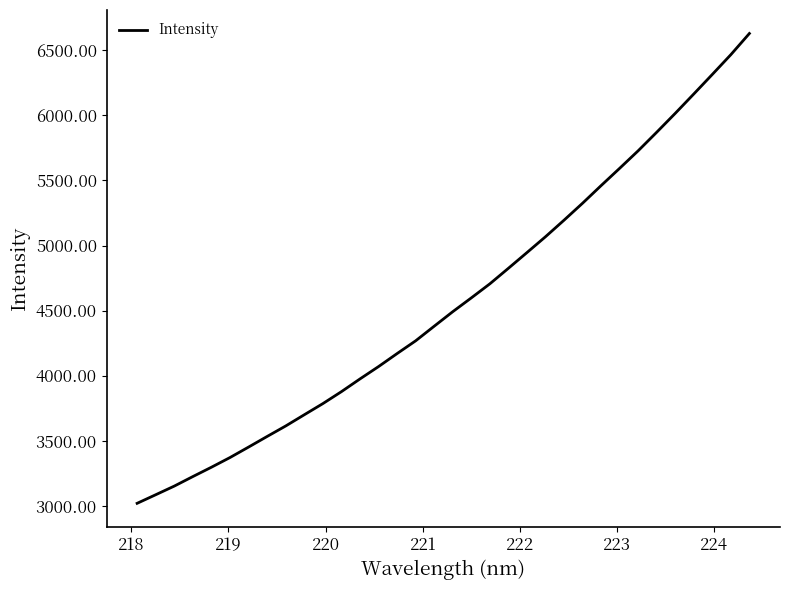

What is the greatest value displayed?

6628.6